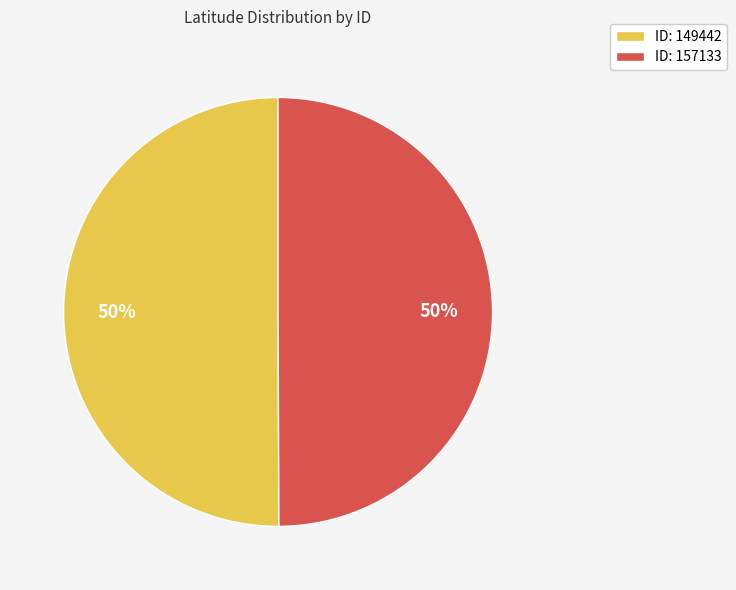

Combined, do ID: 157133 and ID: 149442 account for over 50%?

Yes